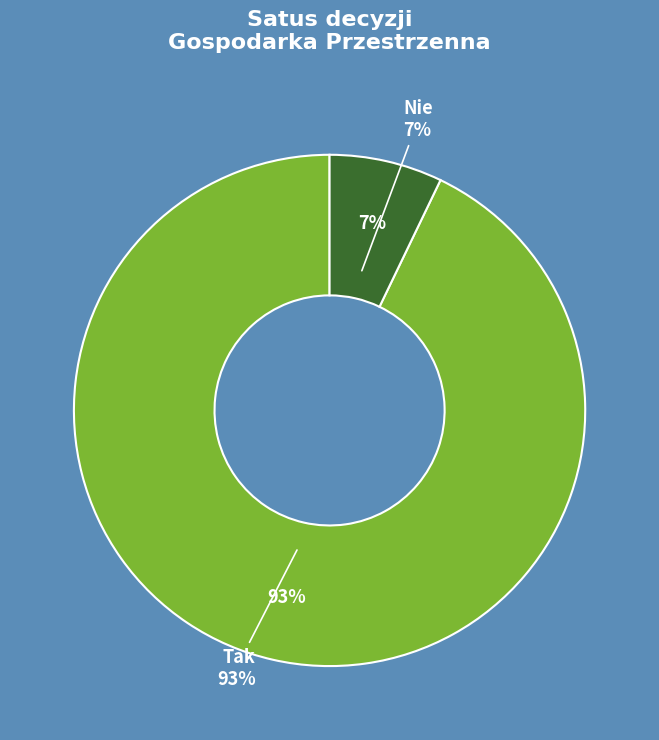

Is Nie the majority of the pie?

No